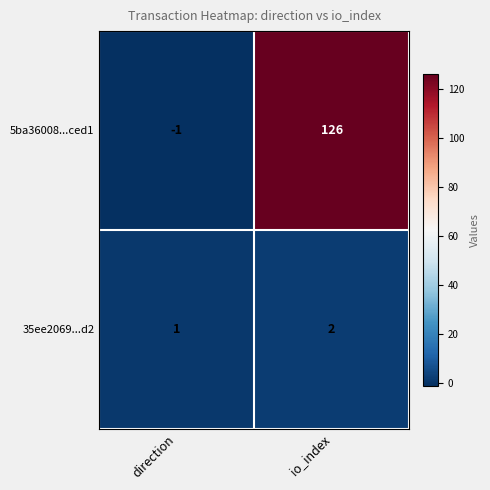

Reading left to right, what are all the values shown in this chart?

5ba36008...ced1: direction=-1	io_index=126
35ee2069...d2: direction=1	io_index=2